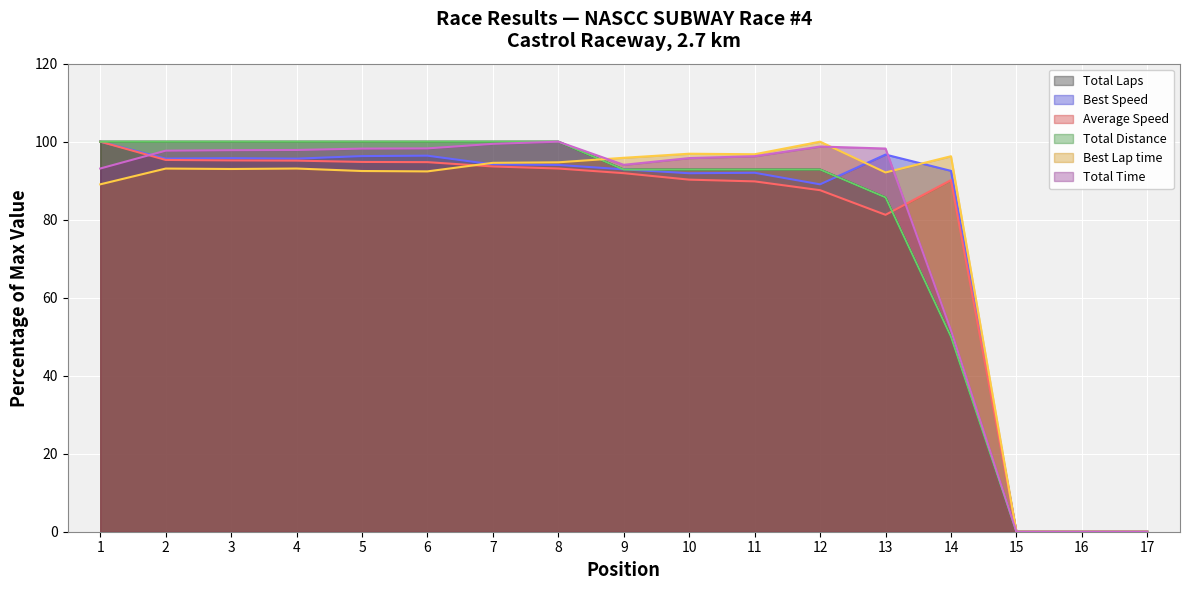

How many values in the Average Speed series are below 91?

8